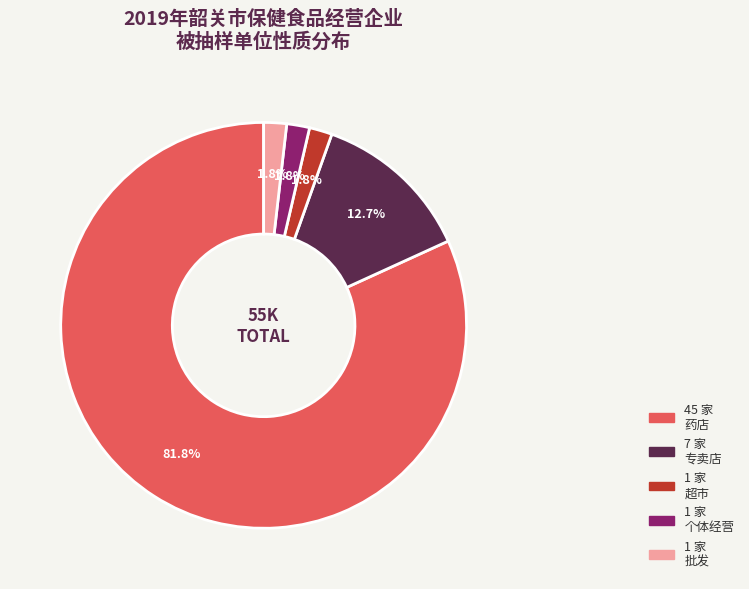

Does any single category account for the majority?

Yes